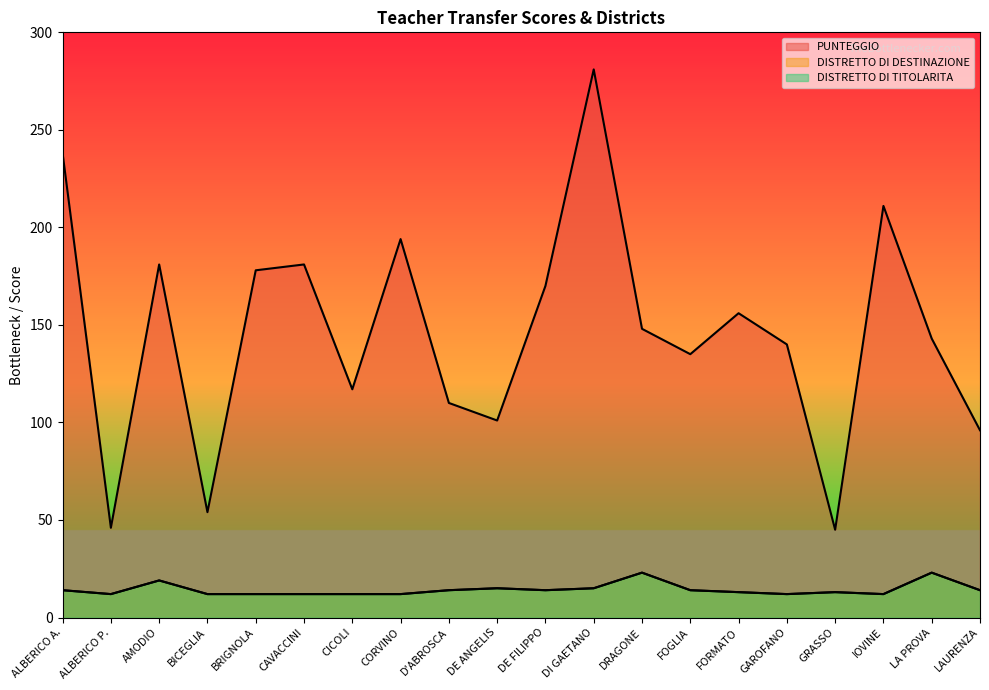

What is the smallest value displayed?

12